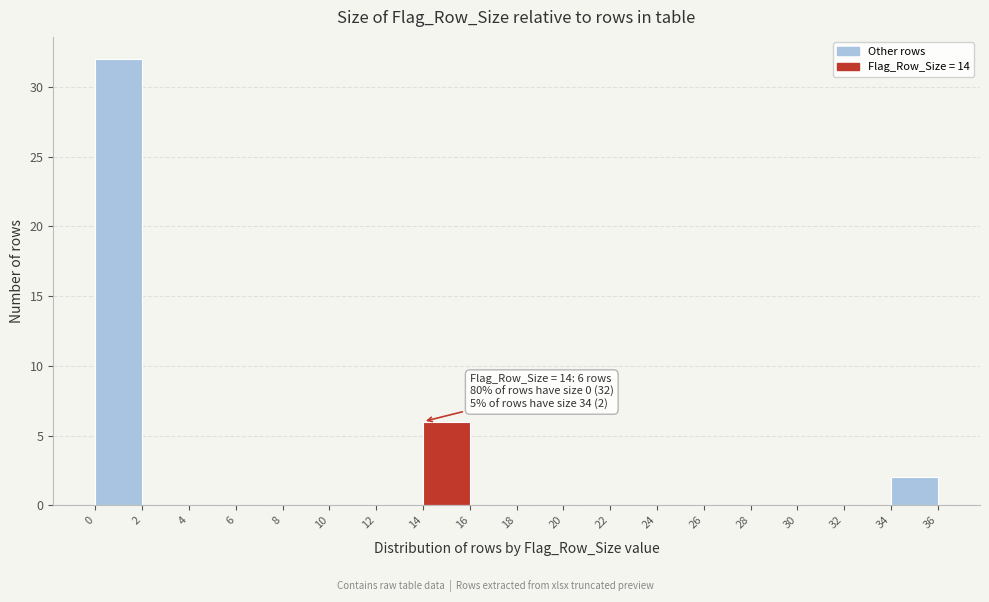

Which range on the x-axis has the tallest bar?

0 to 2